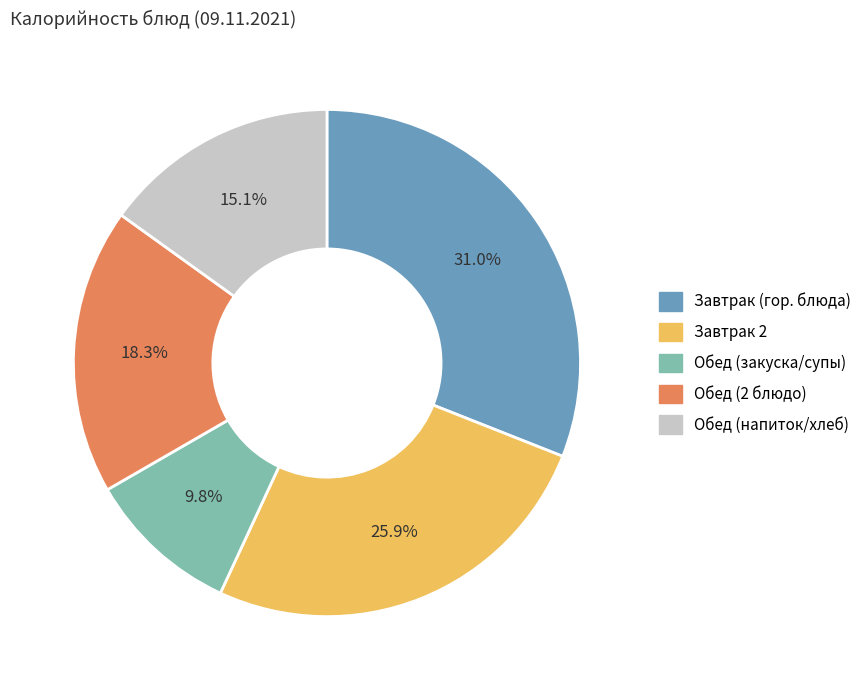

Which slice is the largest?

Завтрак (гор. блюда)